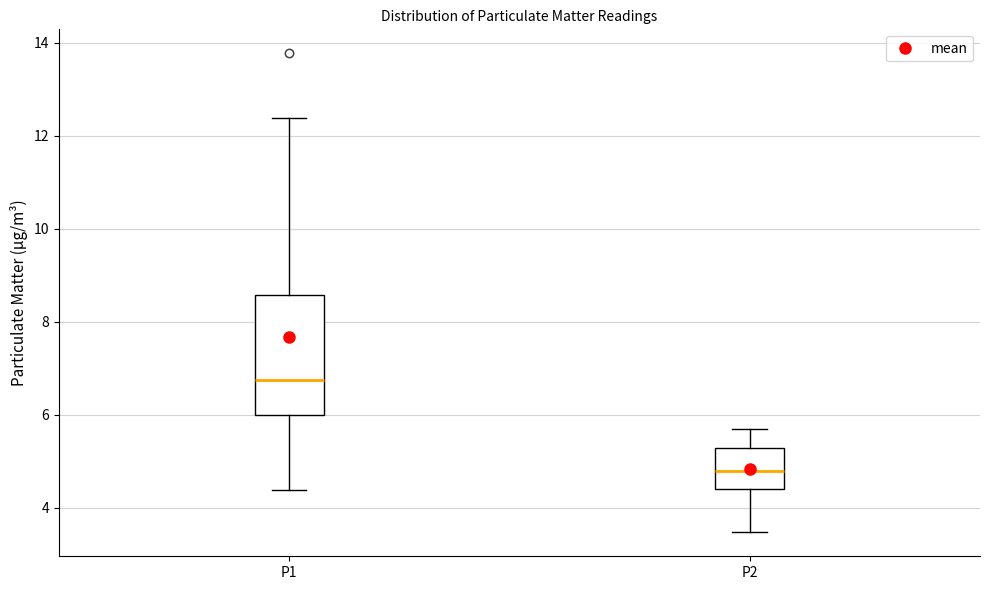

Reading left to right, transcribe this box plot: for each box, give where its median line is, the range the box spans, and where its two whiskers end, as read against the y-axis. The values are not printed on the chart, so give them approximately, as read against the axis.

P1: median 6.8, box 6.0 to 8.6, whiskers 4.4 to 12.4
P2: median 4.8, box 4.4 to 5.2, whiskers 3.4 to 5.8